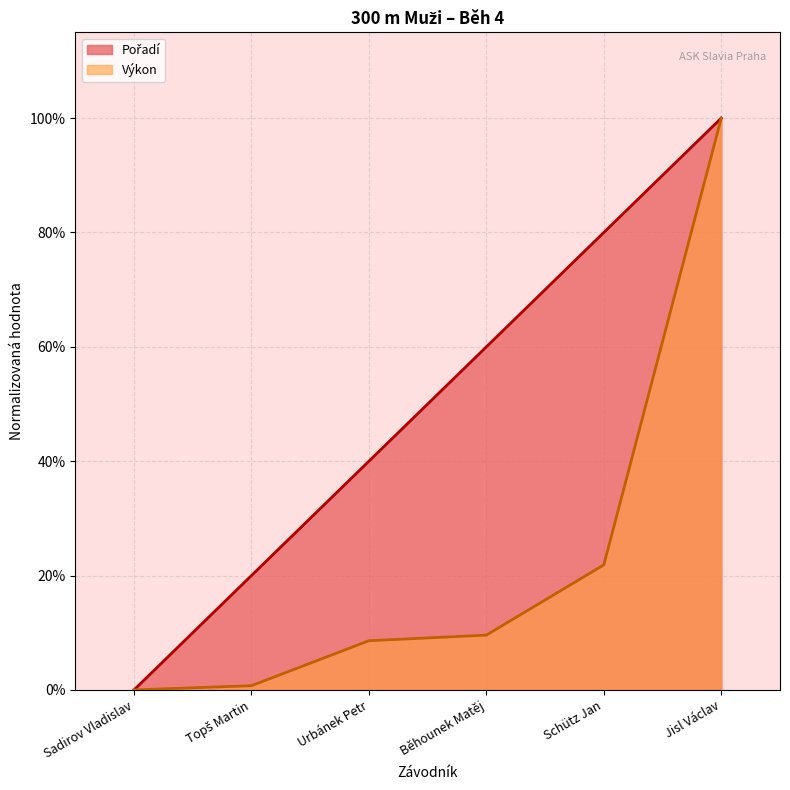

What is the total value across all series at Urbánek Petr?

0.5